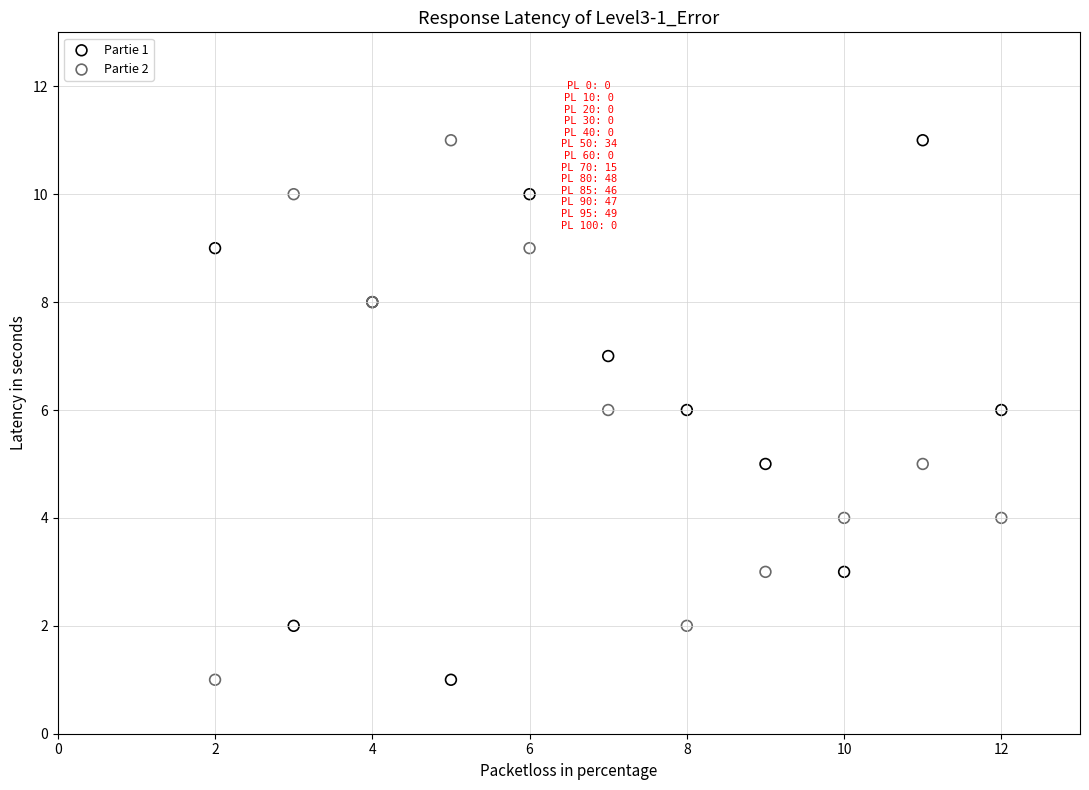

What is the X range (max minus min) for the scatter plot?

10